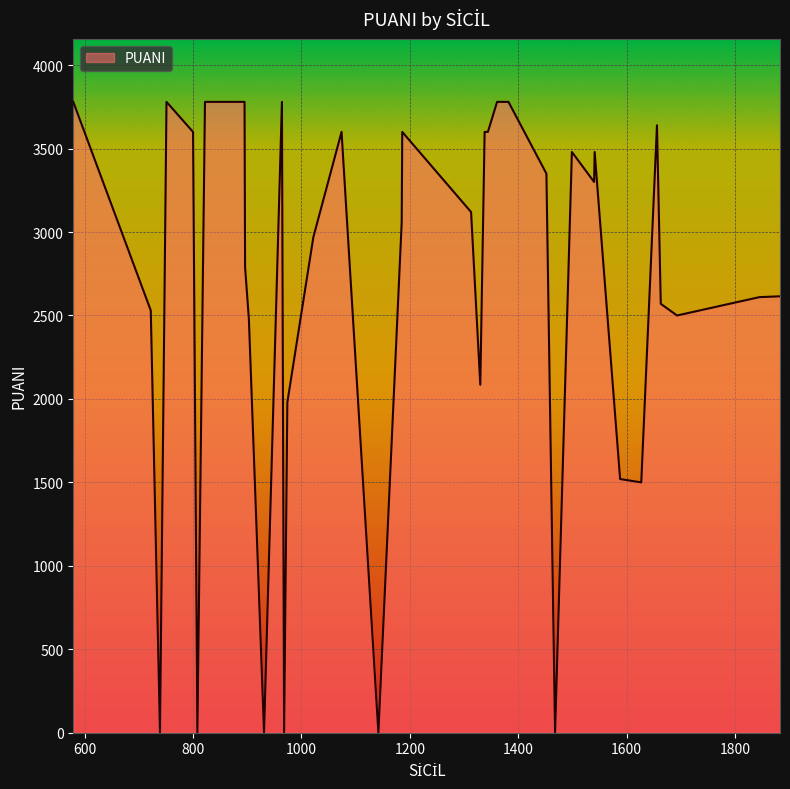

What is the difference between the maximum and minimum values?

3780